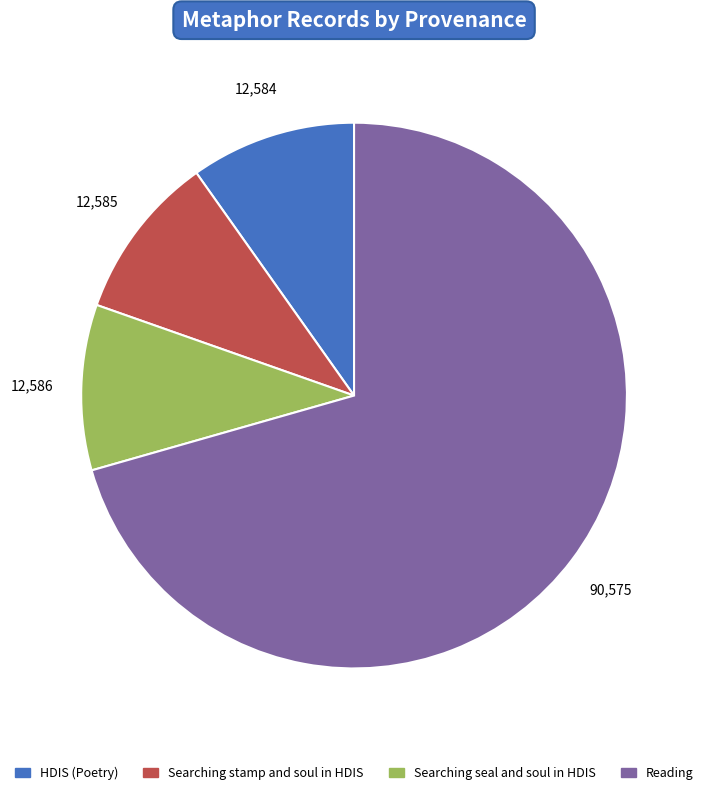

Does any single category account for the majority?

Yes